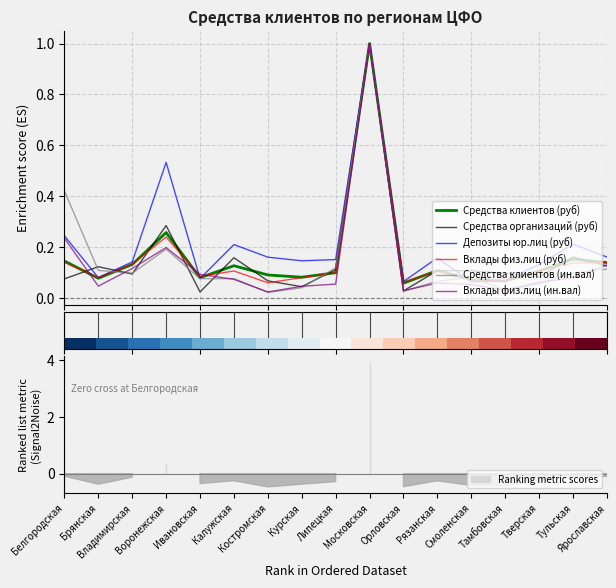

Is this an area chart (filled region under the line)?

No